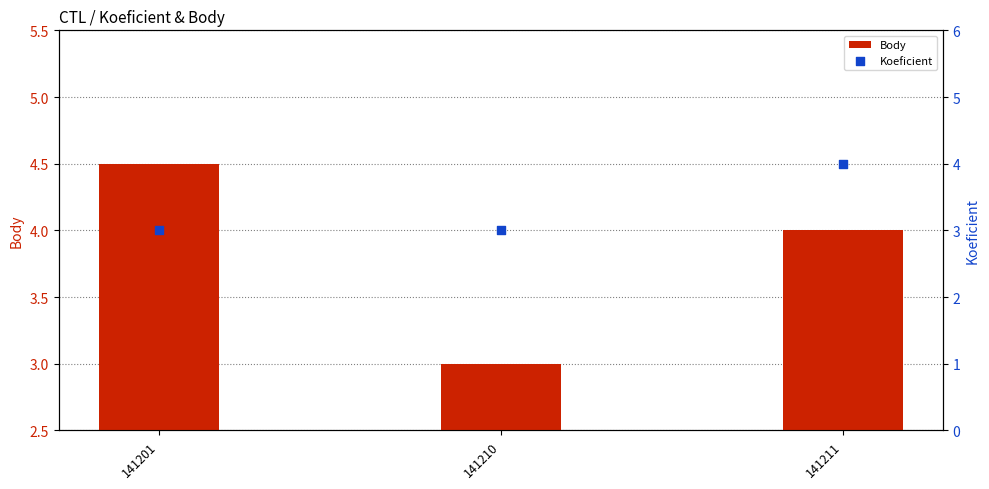

Is the value of Koeficient at 141201 greater than the value of Body at 141210?

No